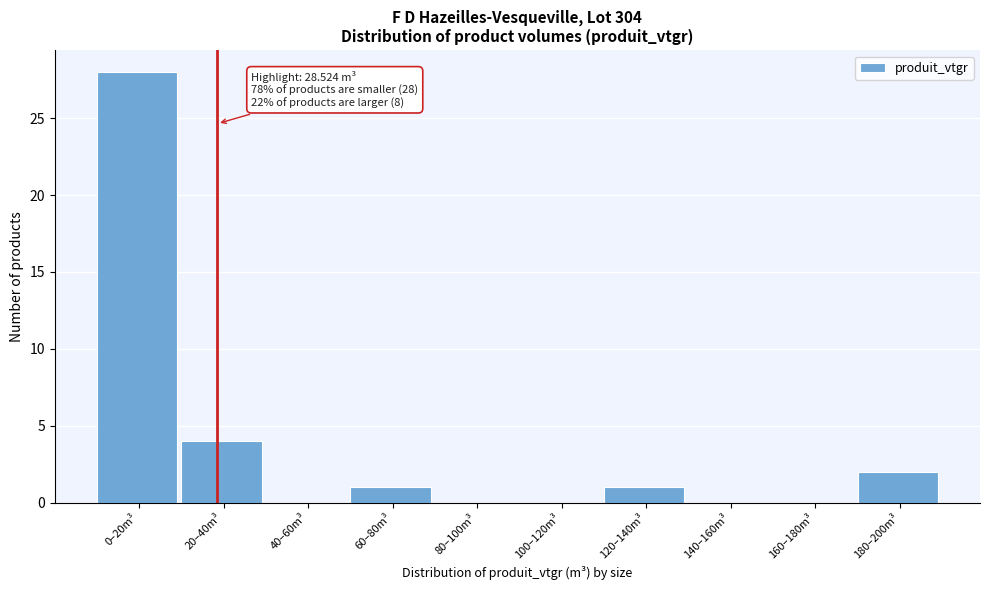

Reading left to right, list all the values displayed in this chart.

0–20m³=28	20–40m³=4	40–60m³=0	60–80m³=1	80–100m³=0	100–120m³=0	120–140m³=1	140–160m³=0	160–180m³=0	180–200m³=2